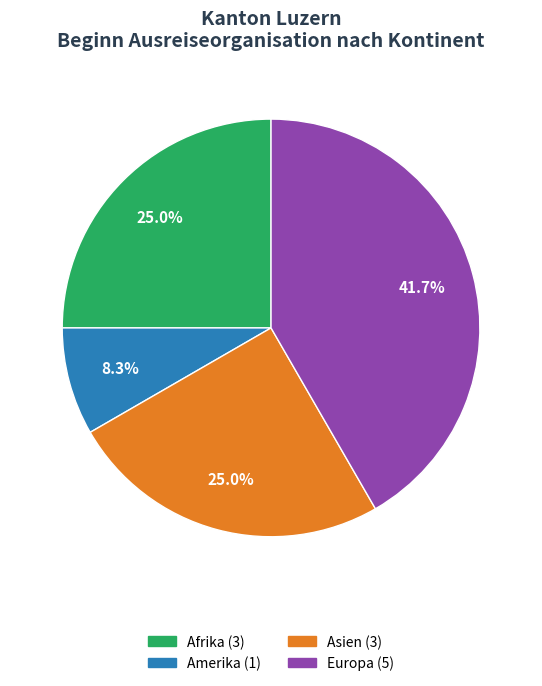

Is there a majority slice in this chart?

No